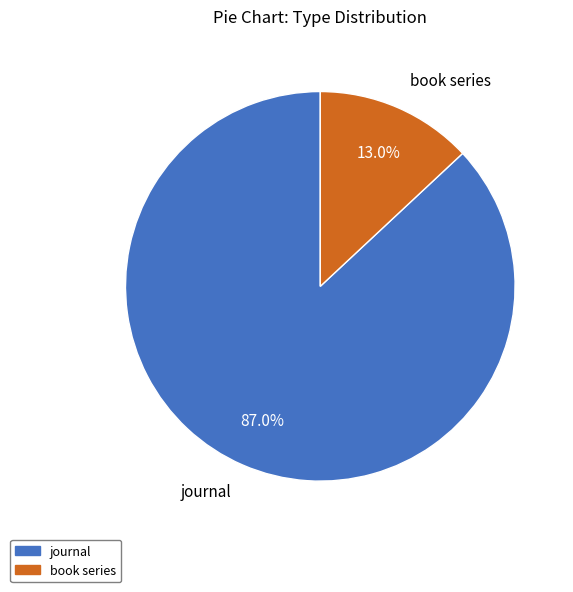

How many segments does this pie chart have?

2